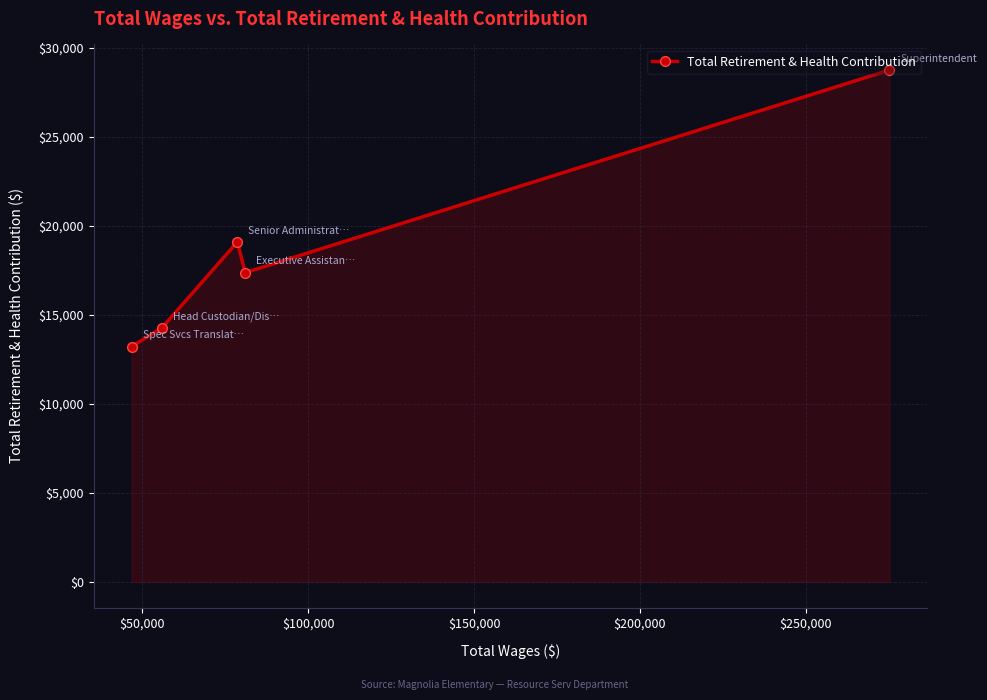

What is the minimum value shown in the chart?

13230